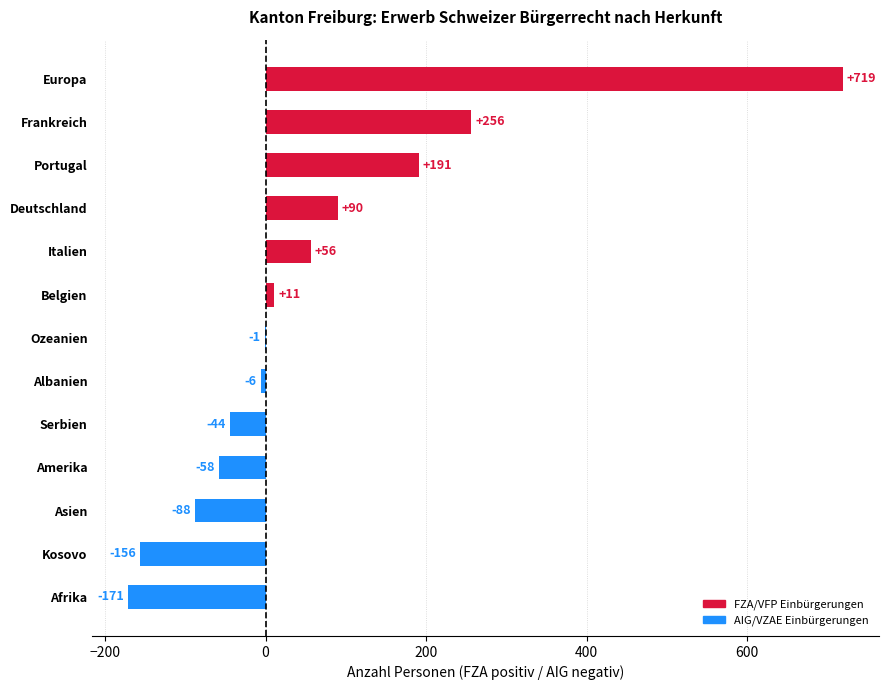

What is the sum of the values at Belgien and Asien?

-77